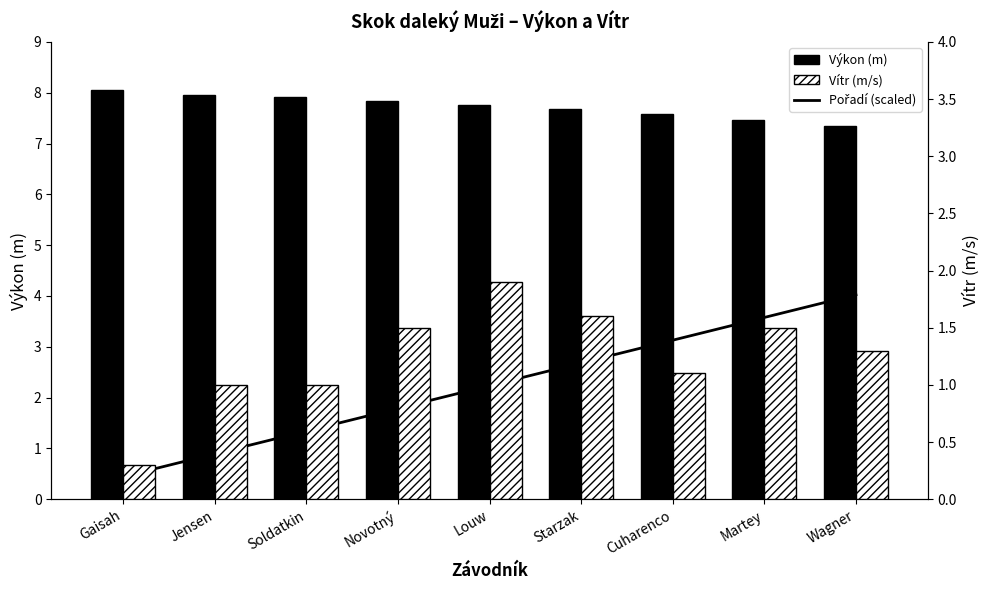

What is the average value of the Pořadí (scaled) series?

2.2